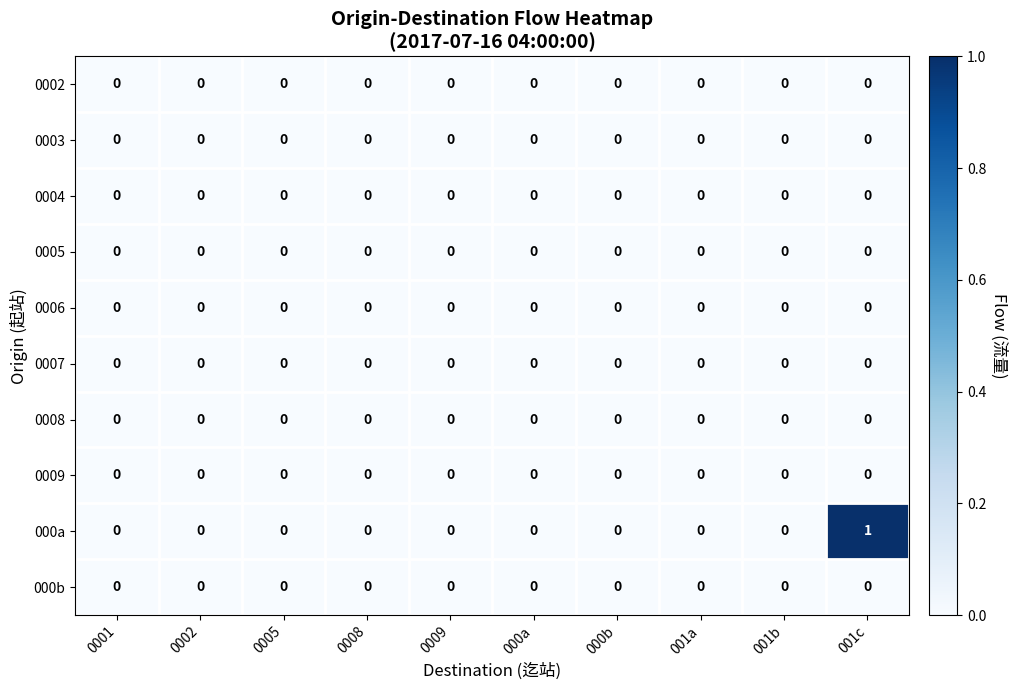

Which series has the largest range (max minus min)?

000a